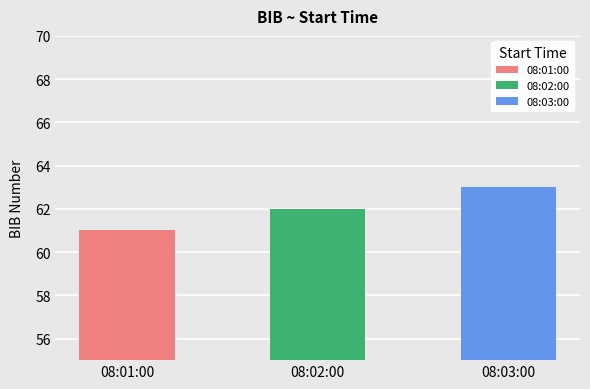

List the labels in order of value, smallest first.

08:01:00, 08:02:00, 08:03:00